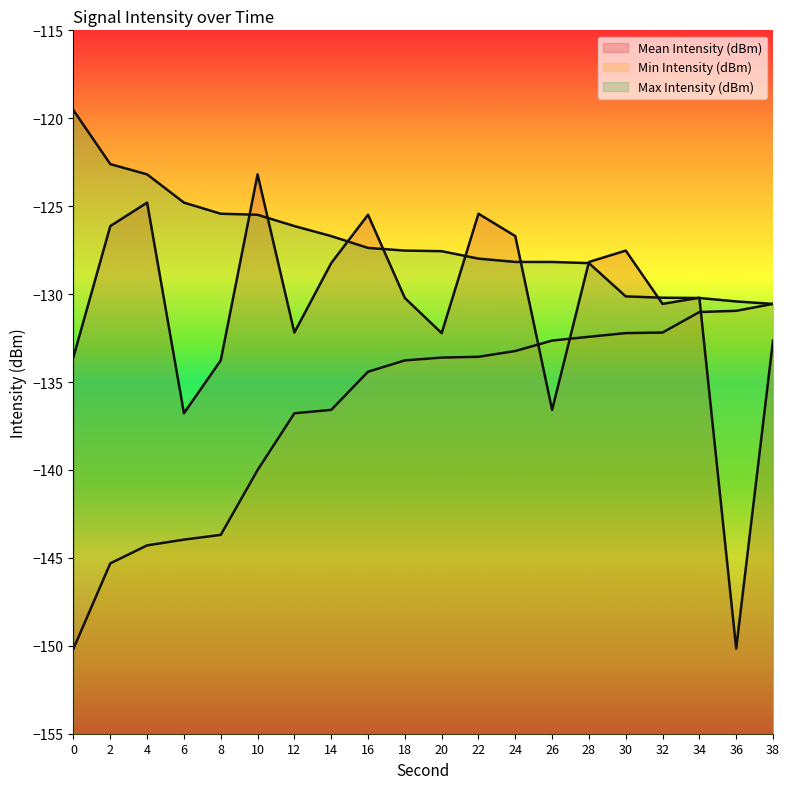

The Mean Intensity (dBm) series shows -52.0 at 38. True or false?

False